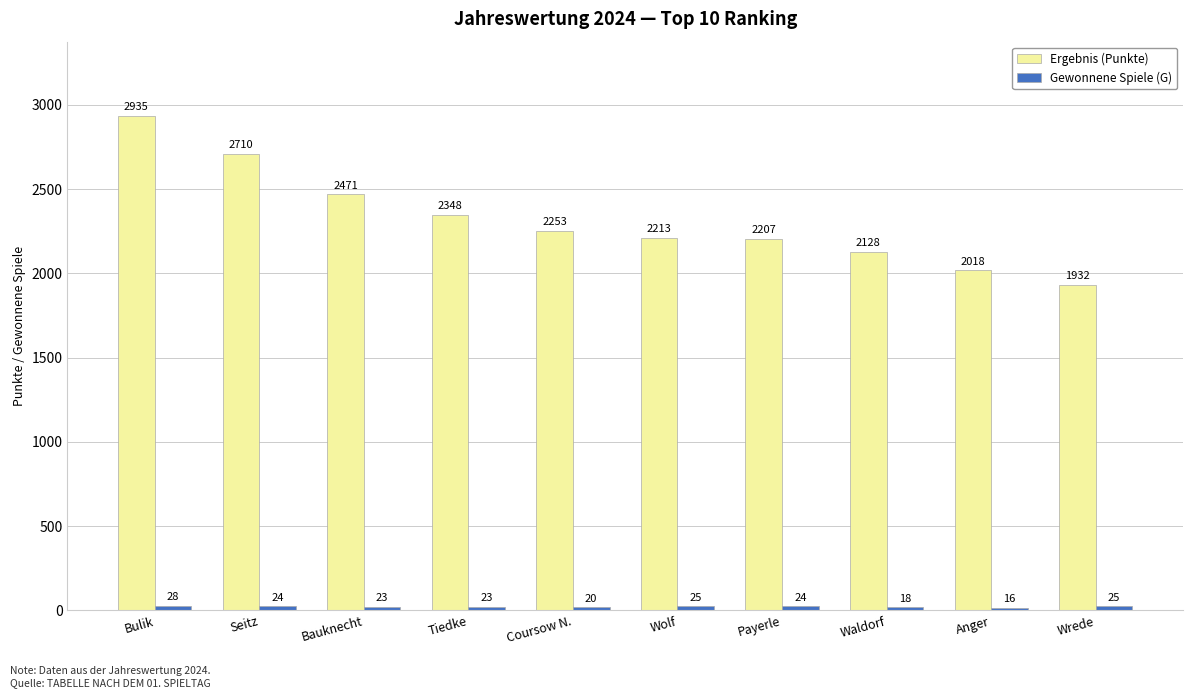

At how many categories does at least one series exceed 826?

10